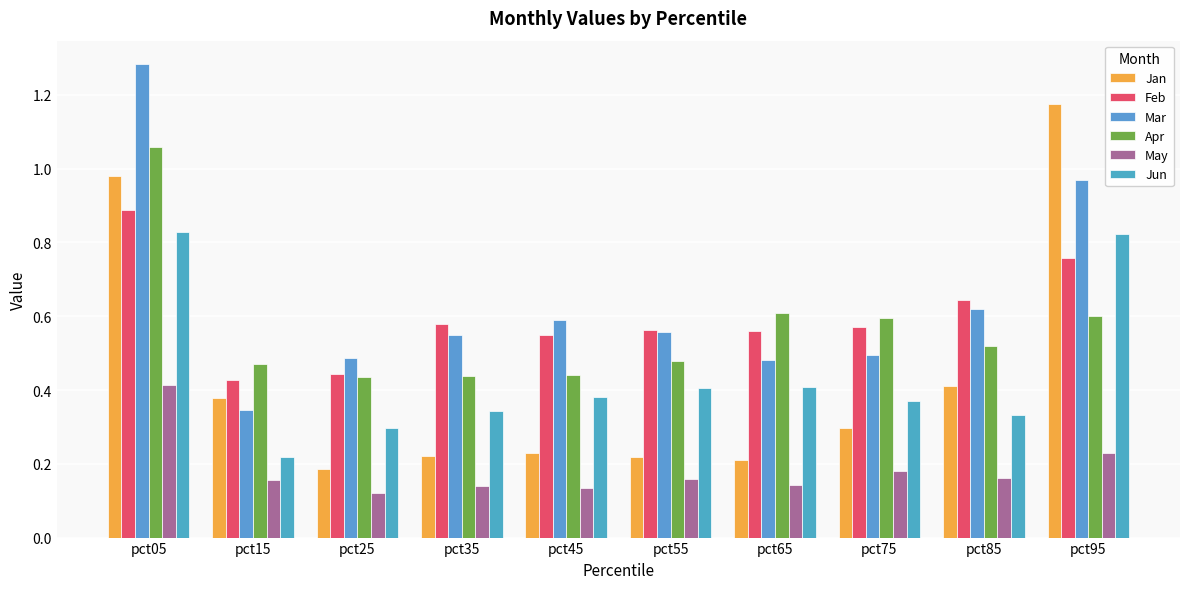

What are all the series names shown in the legend?

Jan, Feb, Mar, Apr, May, Jun